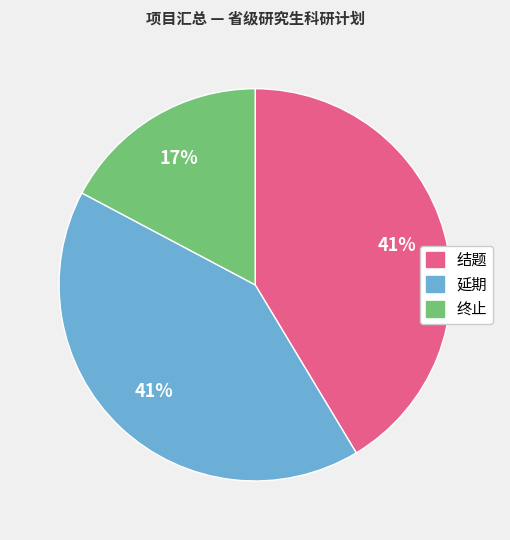

Is there a majority slice in this chart?

No